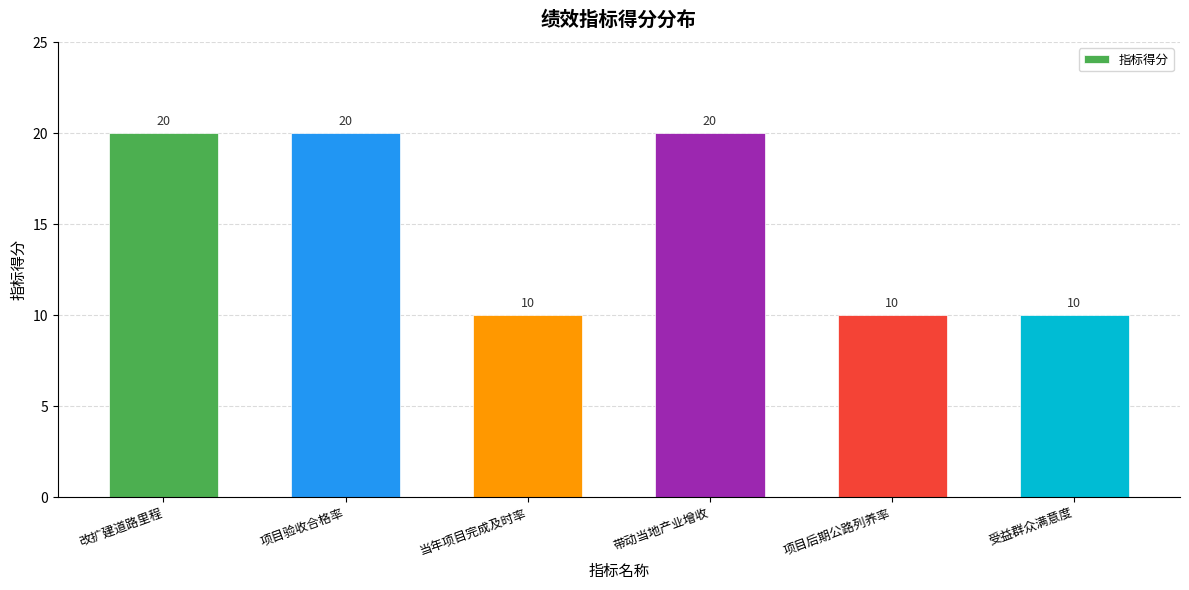

What is the ratio of the value at 改扩建道路里程 to the value at 项目验收合格率?

1.0